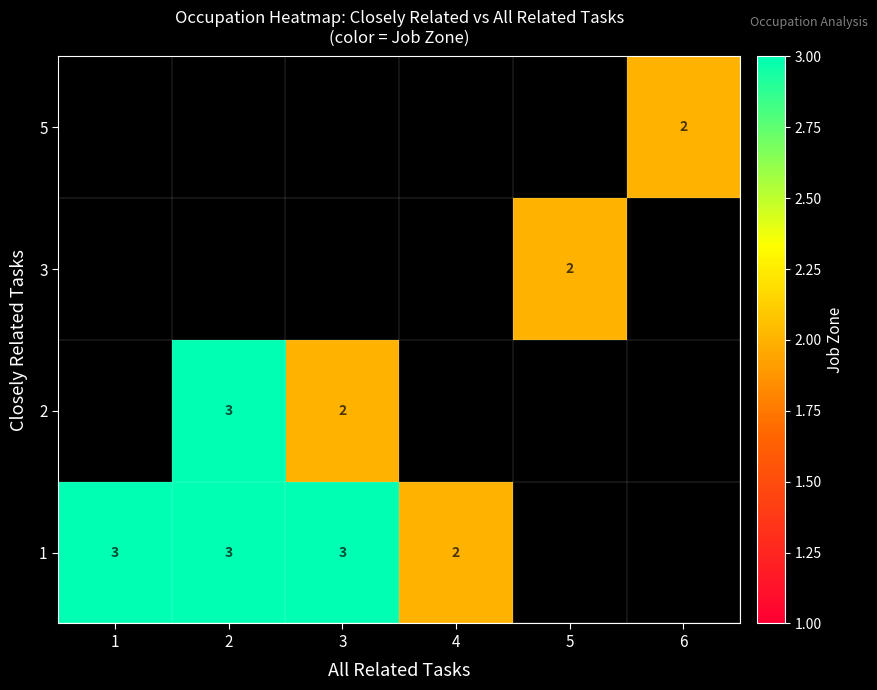

The 1 series shows 2 at 1. True or false?

False